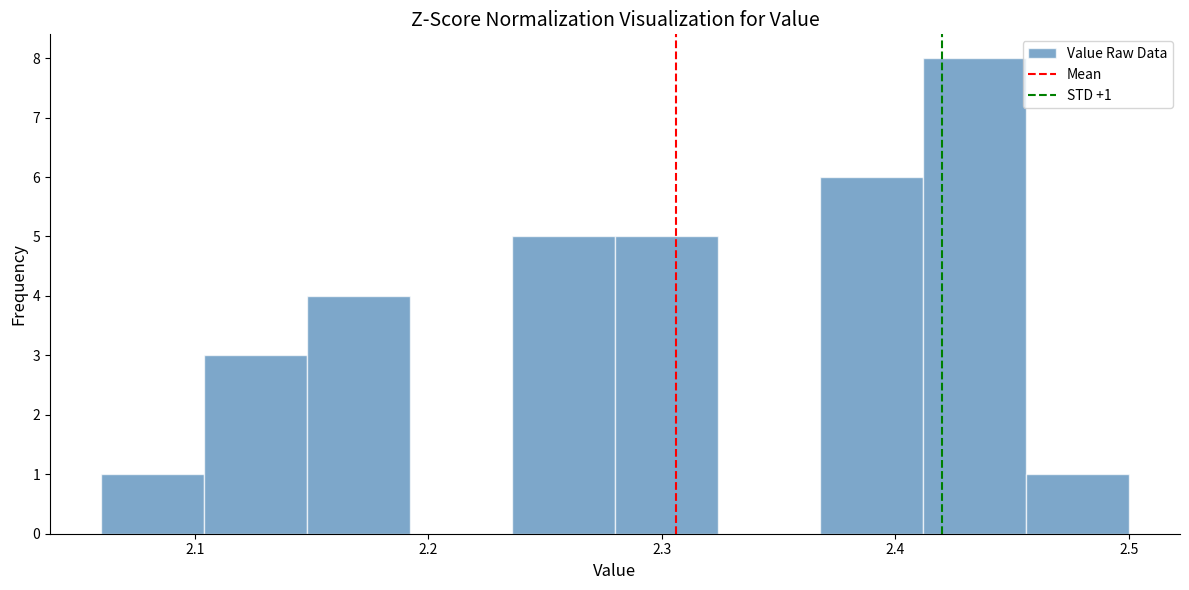

Over which range of the x-axis is the bar tallest?

2.412 to 2.456